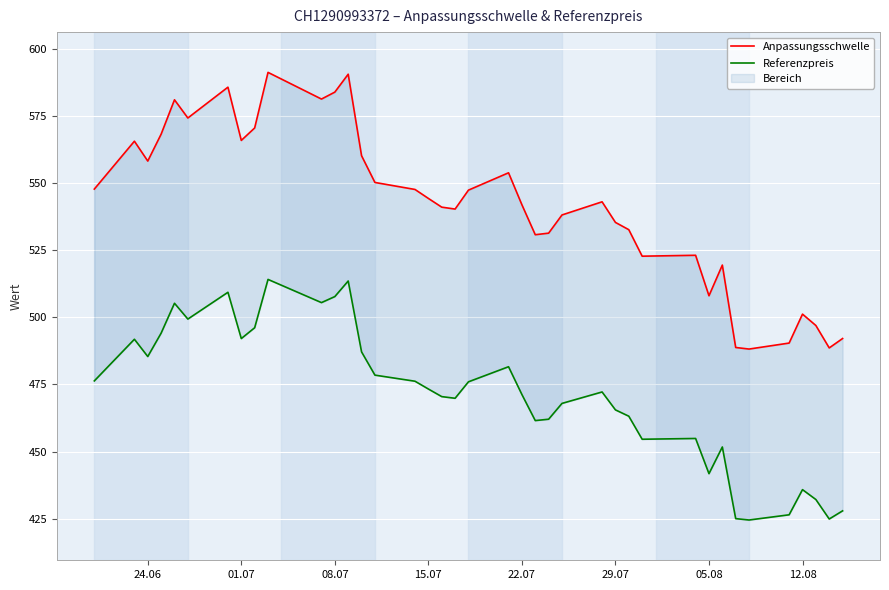

What is the average value of the Anpassungsschwelle series?

541.6